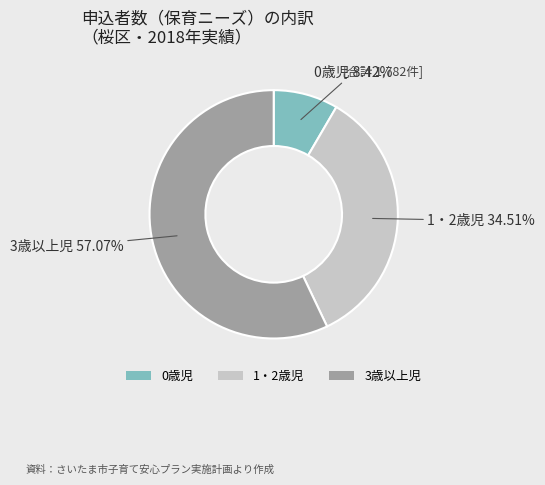

Which has a higher value, 1・2歳児 or 0歳児?

1・2歳児